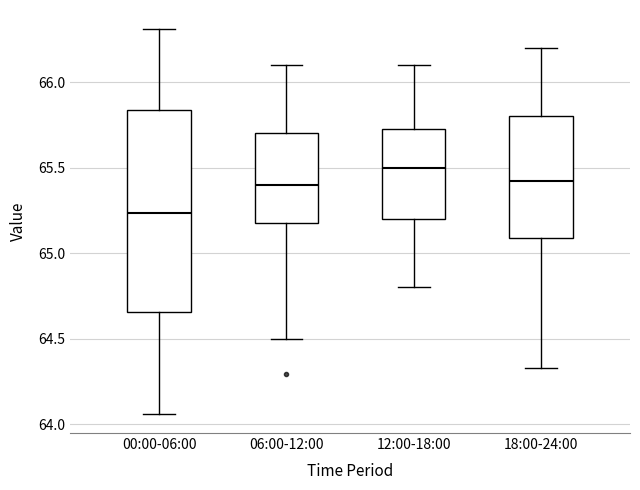

Reading left to right, read every box against the y-axis: the position of its median line, the range the box covers, and the ends of its whiskers. The values are not printed on the chart, so give them approximately, as read against the axis.

00:00-06:00: median 65.25, box 64.65 to 65.85, whiskers 64.05 to 66.30
06:00-12:00: median 65.40, box 65.20 to 65.70, whiskers 64.50 to 66.10
12:00-18:00: median 65.50, box 65.20 to 65.75, whiskers 64.80 to 66.10
18:00-24:00: median 65.40, box 65.10 to 65.80, whiskers 64.35 to 66.20